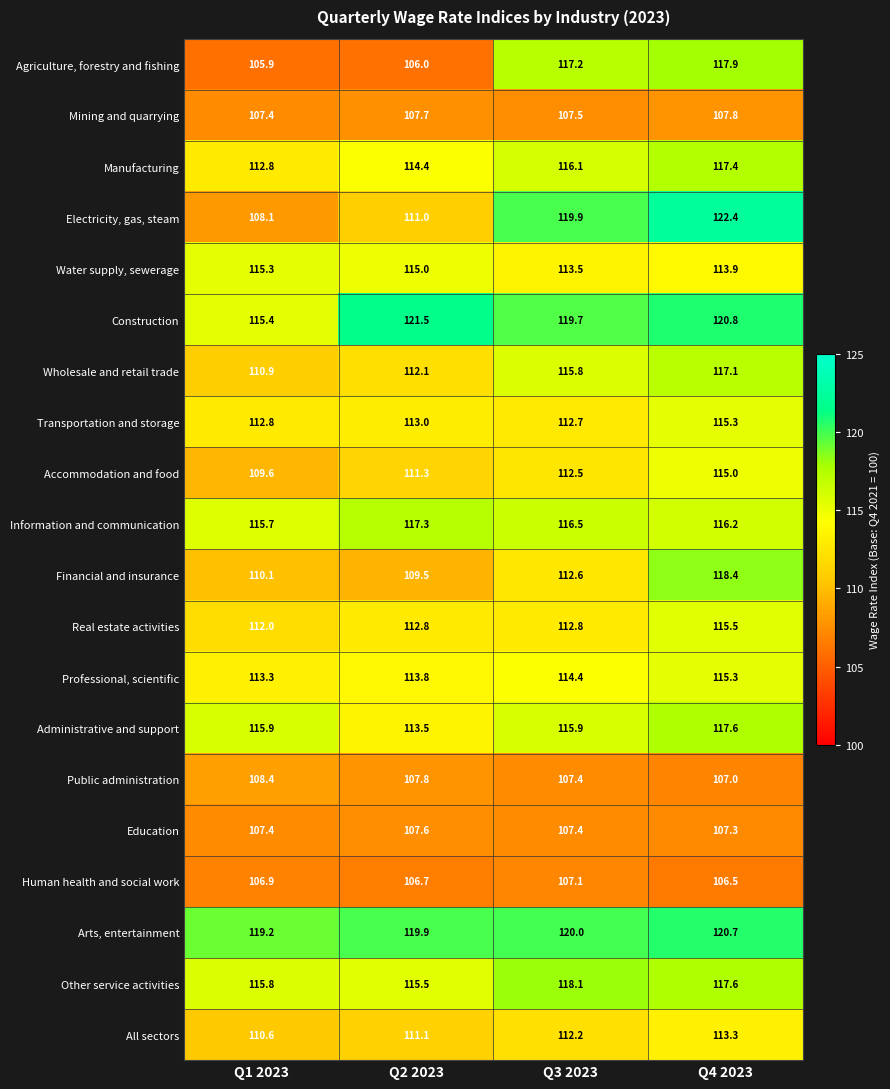

The value of Electricity, gas, steam at Q2 2023 is 194.4. True or false?

False